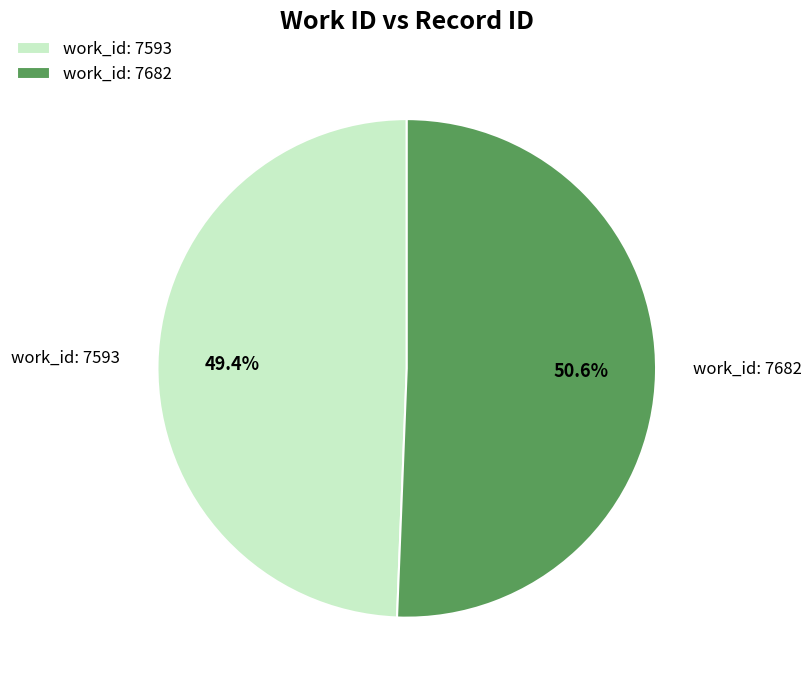

To the nearest percent, what is the average slice percentage?

50%